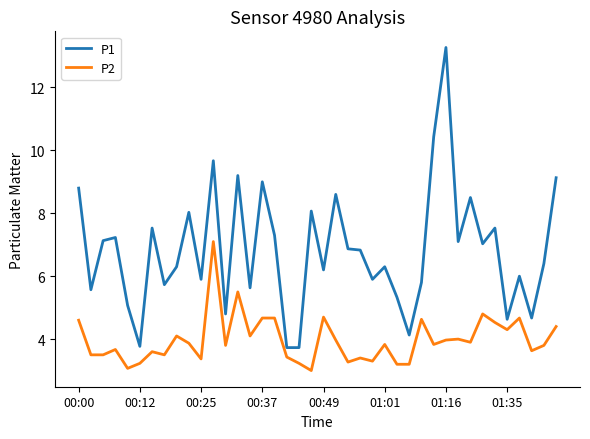

What is the difference between the maximum and minimum values in the P1 series?

9.5